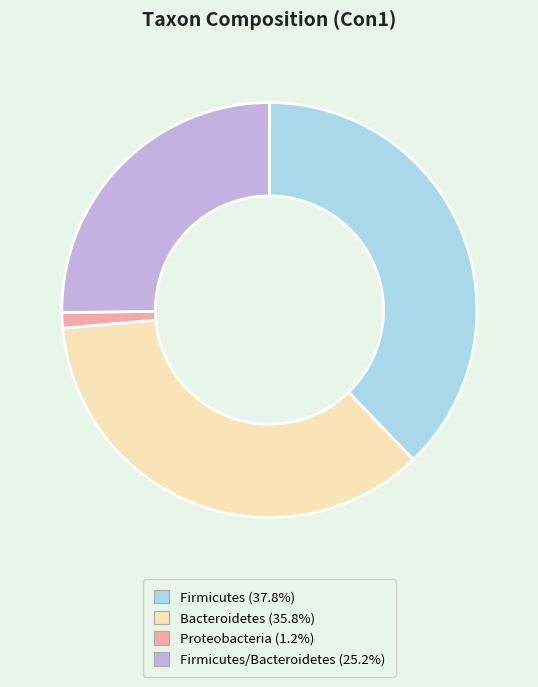

Is there any slice that represents more than half of the pie?

No